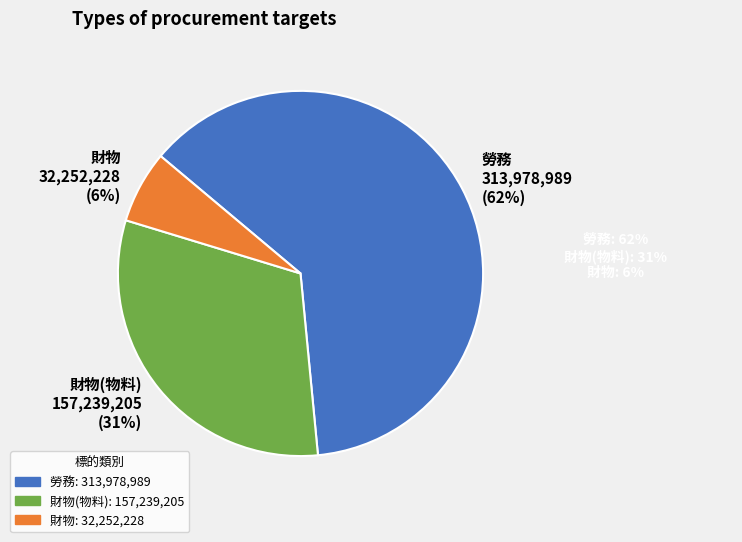

What is the majority slice?

勞務 313,978,989 (62%)